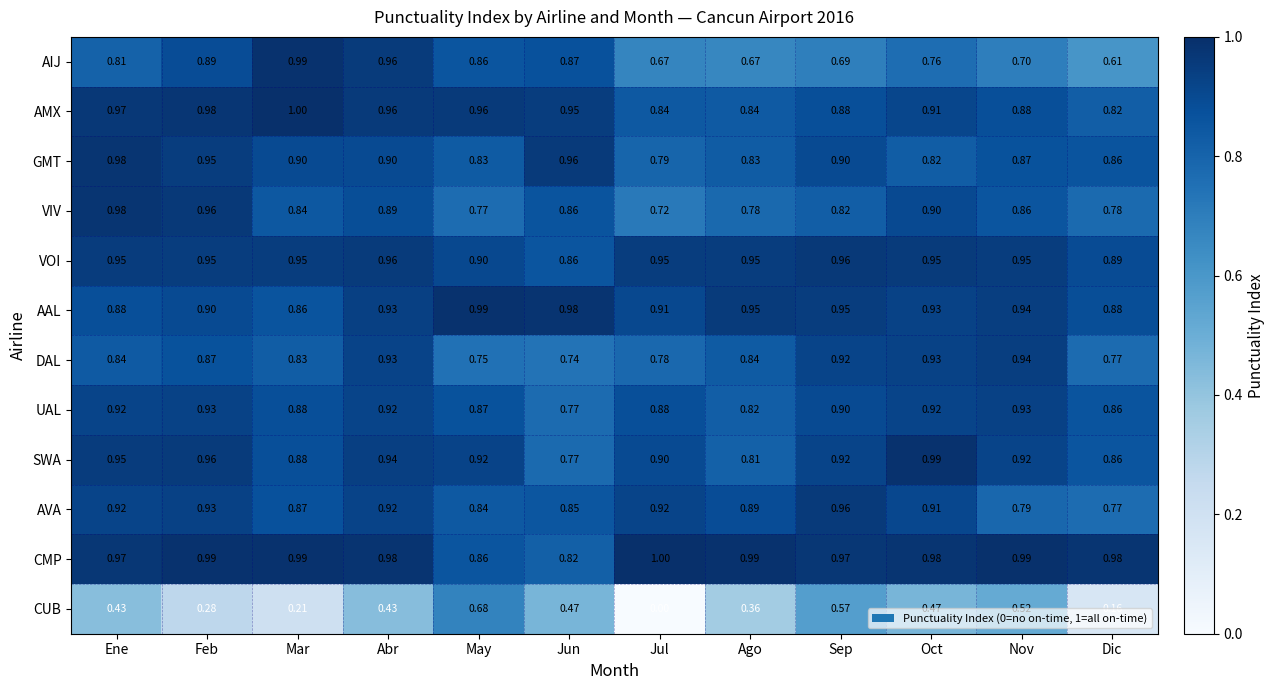

What is the greatest value displayed?

1.0